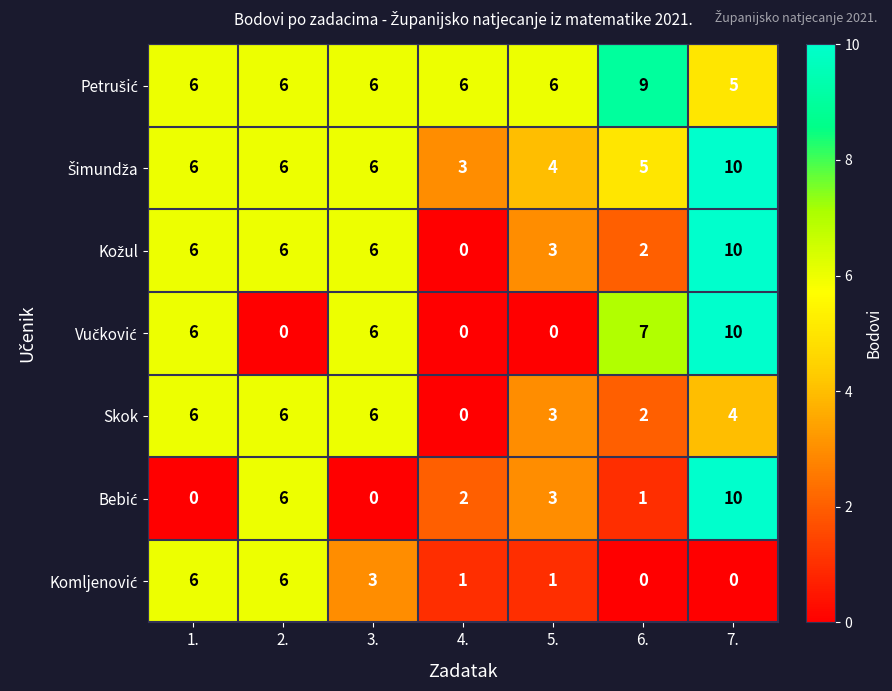

What is the spread (max minus min) of values at 2.?

6